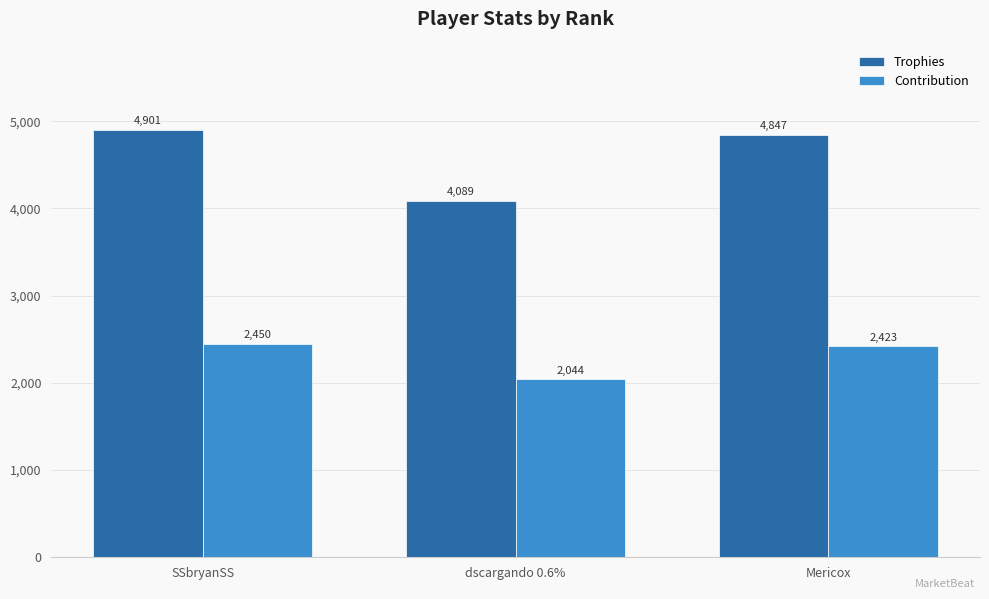

Are the bars horizontal?

No